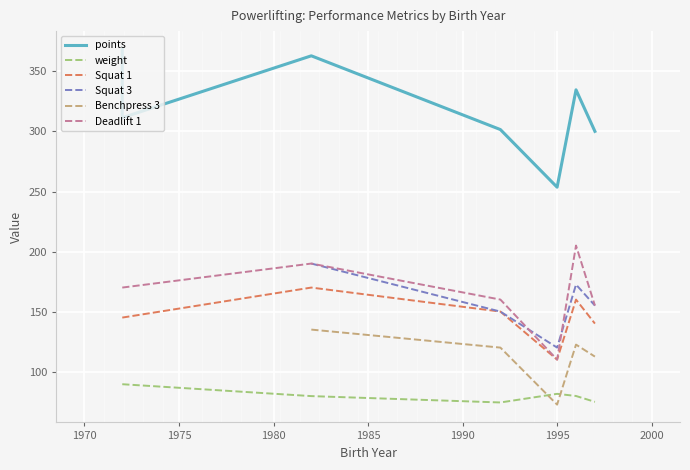

True or false: Squat 3 and Benchpress 3 cross at least once.

False